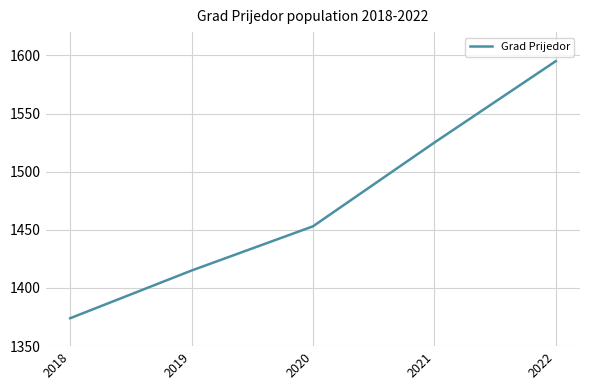

What is the difference between the second highest and second lowest values?

110